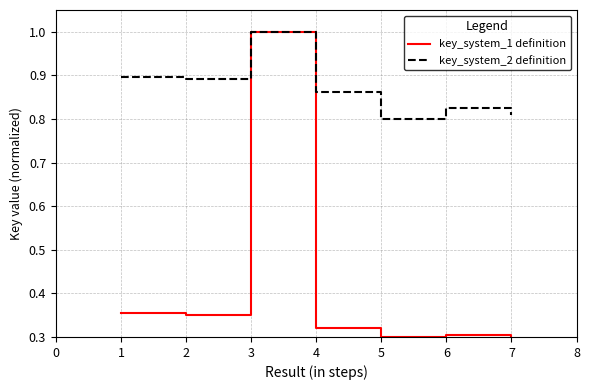

At 4, list the series in order from largest to smallest.

key_system_2 definition, key_system_1 definition